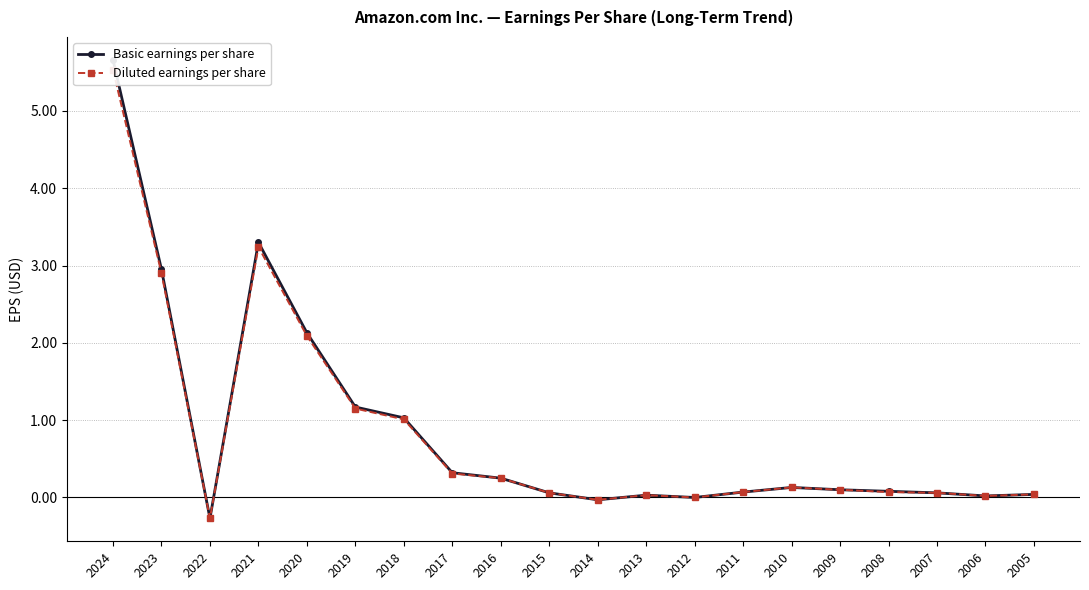

What is the total value across all series at 2023?

5.8